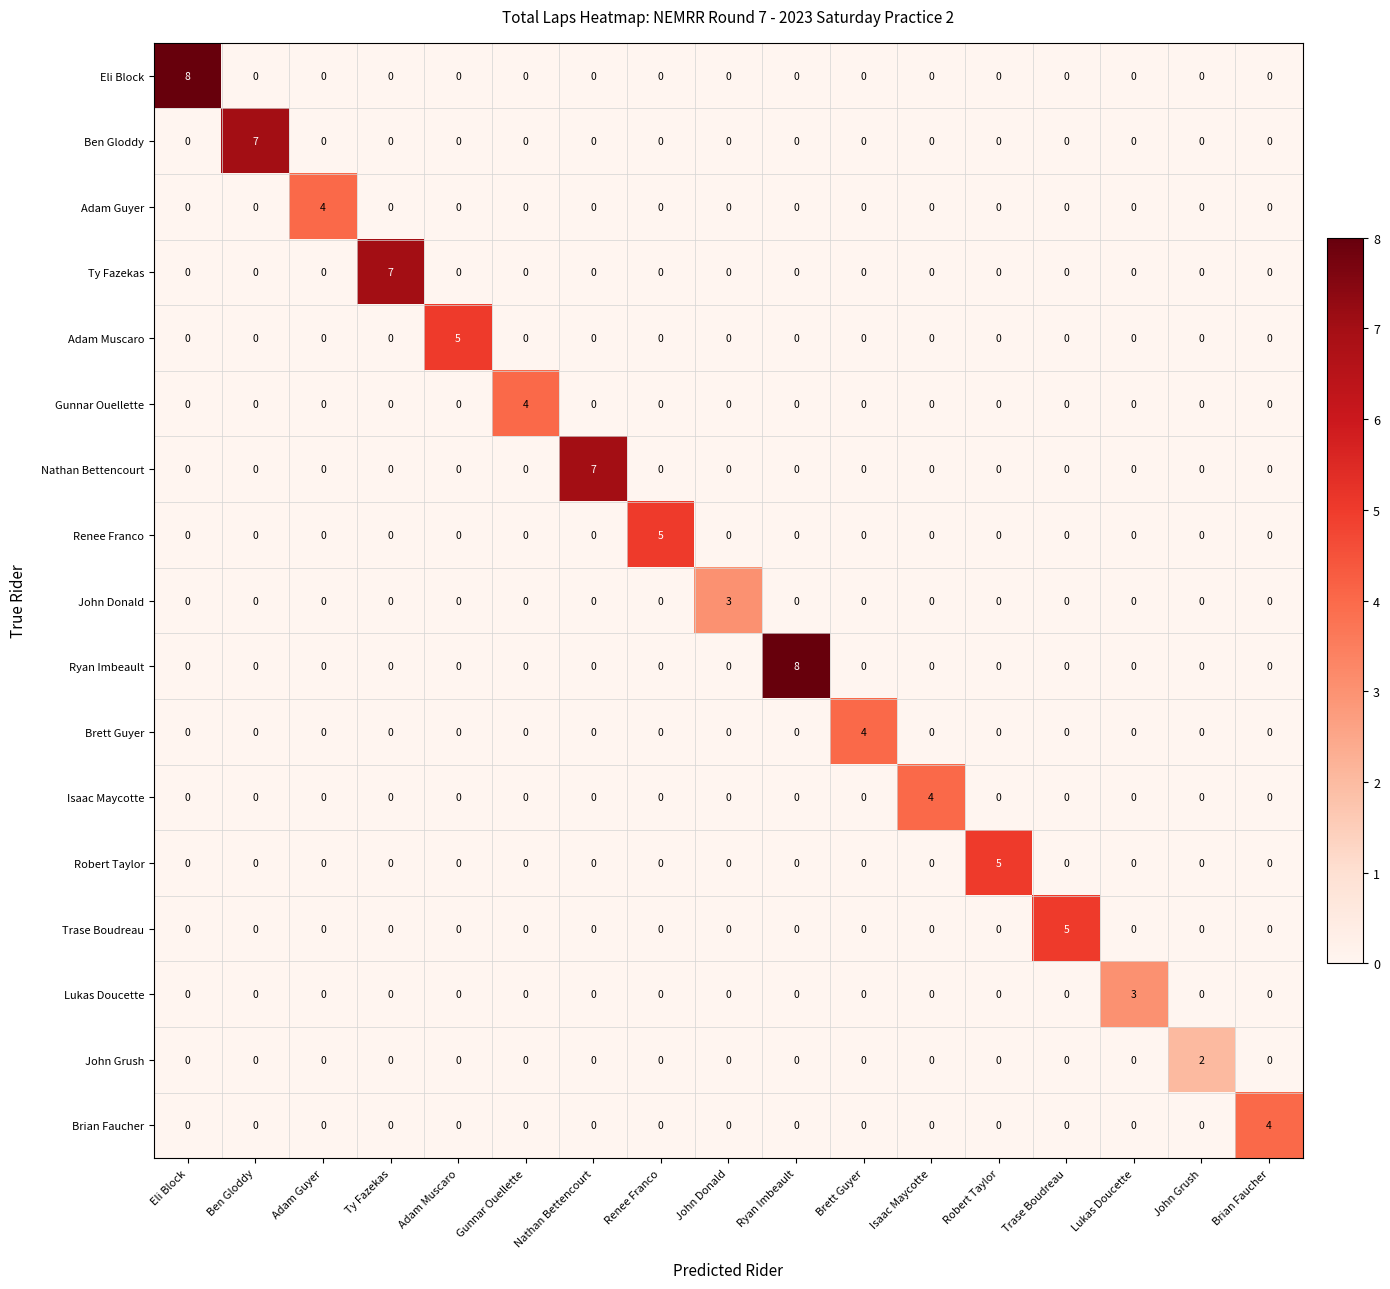

Which category has the highest value in the Trase Boudreau series?

Trase Boudreau